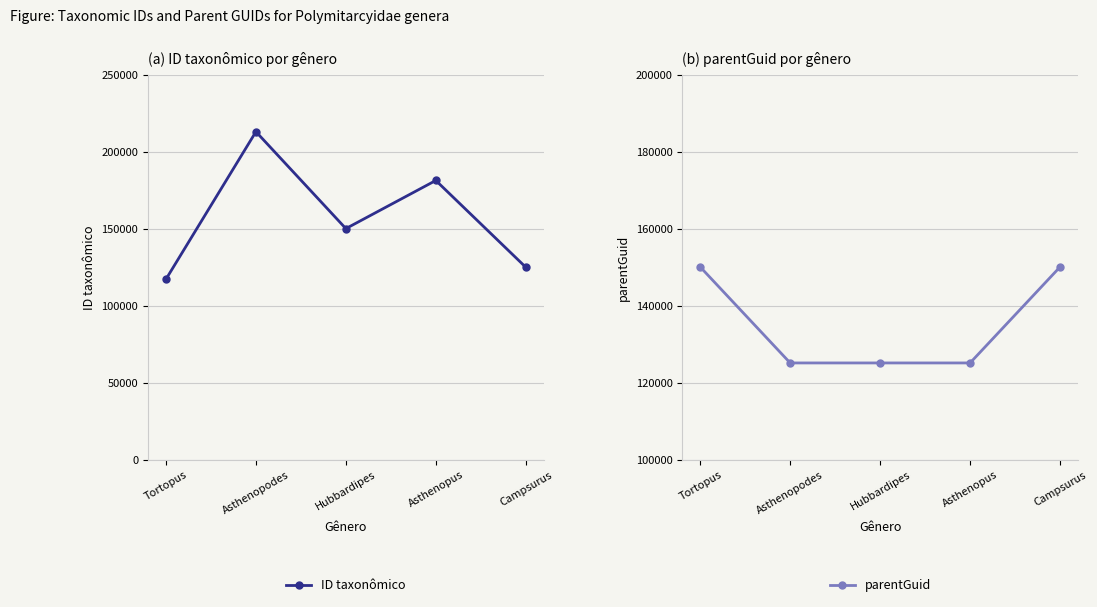

List the labels in order of parentGuid value, largest first.

Tortopus, Campsurus, Asthenopodes, Hubbardipes, Asthenopus